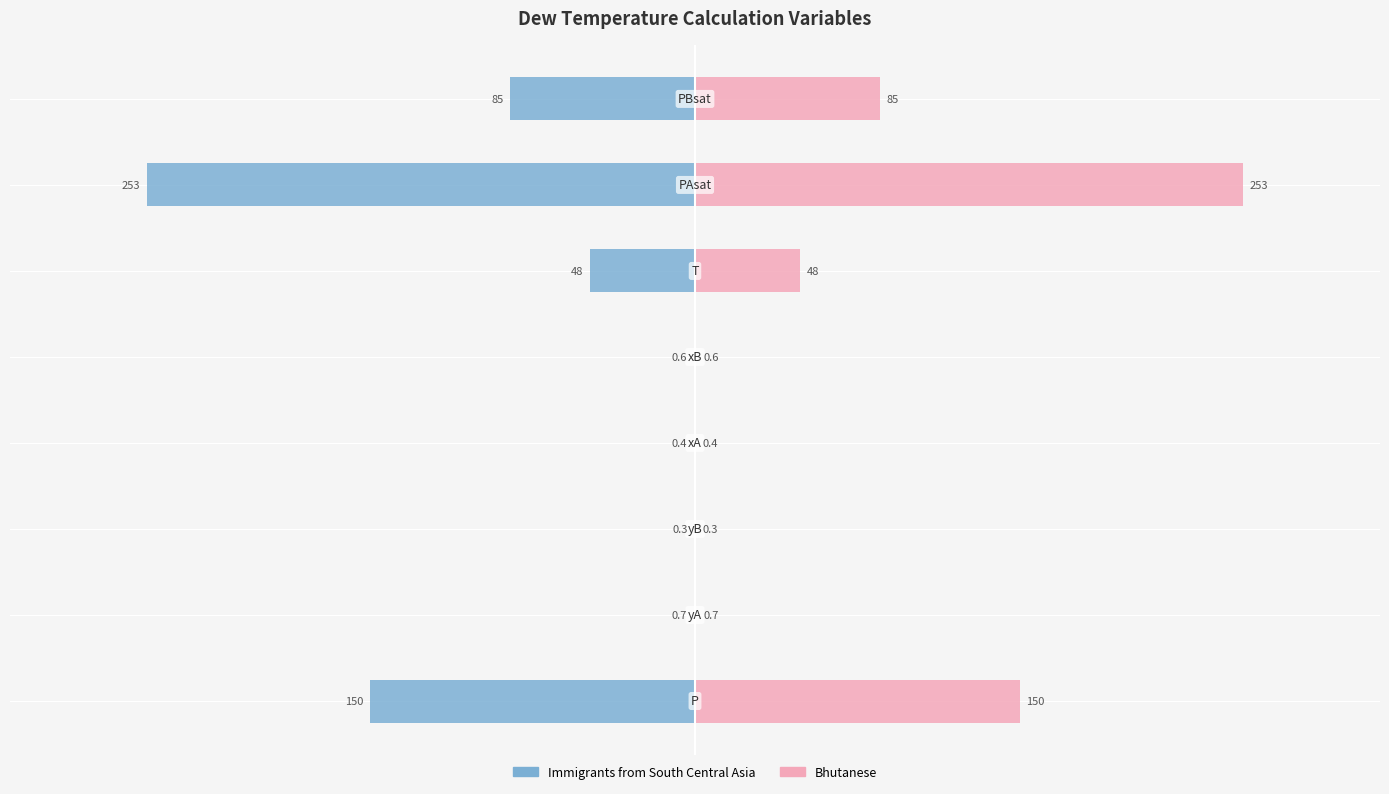

The Immigrants from South Central Asia series shows -0.0 at 4. True or false?

False